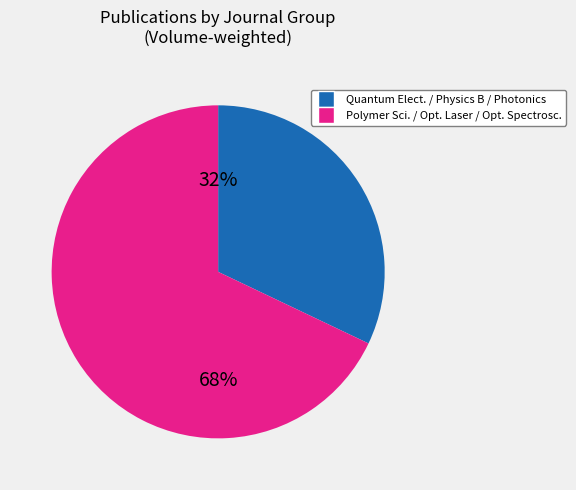

Is there a majority slice in this chart?

Yes